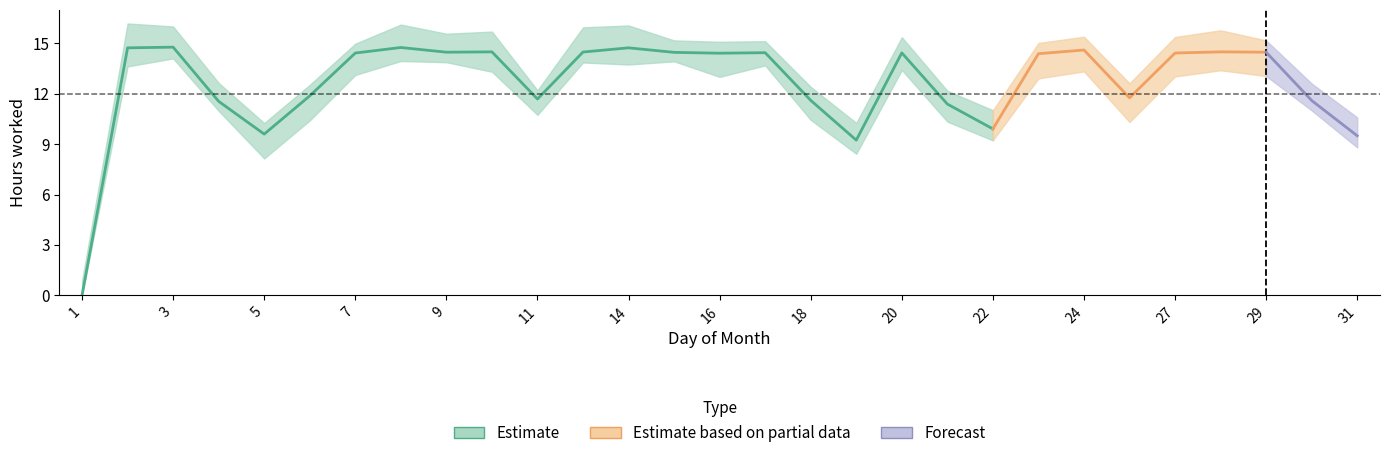

How many categories are shown in the chart?

29